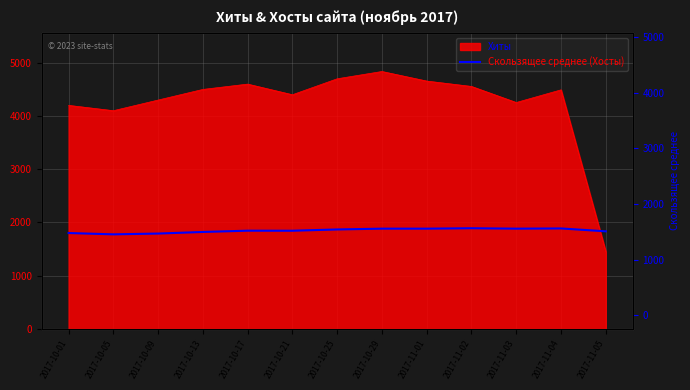

True or false: there are more than 0 points higher than both neighbors.

True